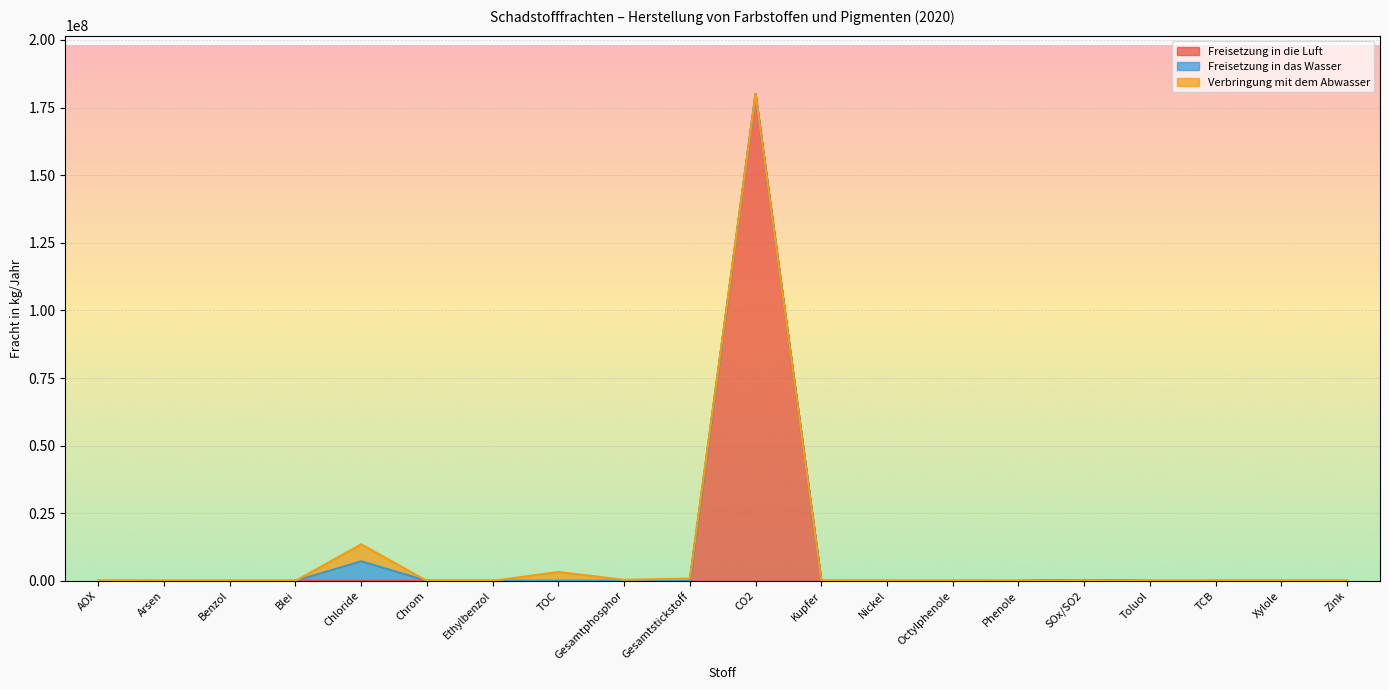

How many lines are shown in the chart?

3